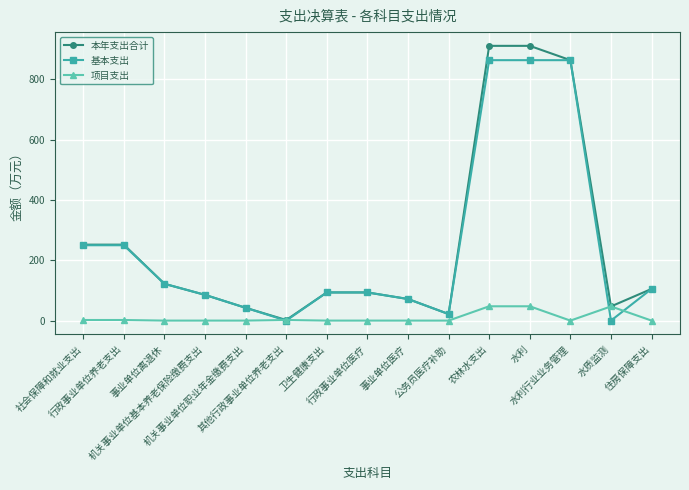

How many data points in 本年支出合计 are less than 93?

6